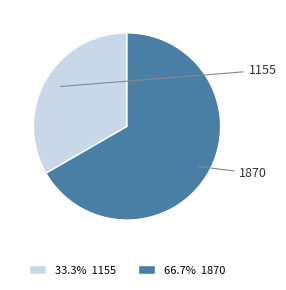

Is it true that 1870 is 53% of the pie?

False